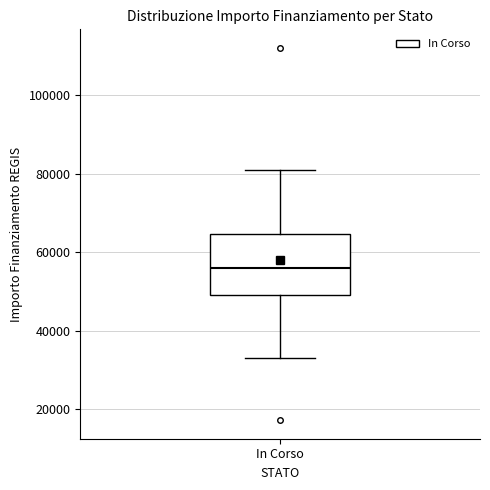

Where does the upper whisker of the box for In Corso end on the y-axis? The values are not printed on the chart, so give them approximately, as read against the axis.

80000